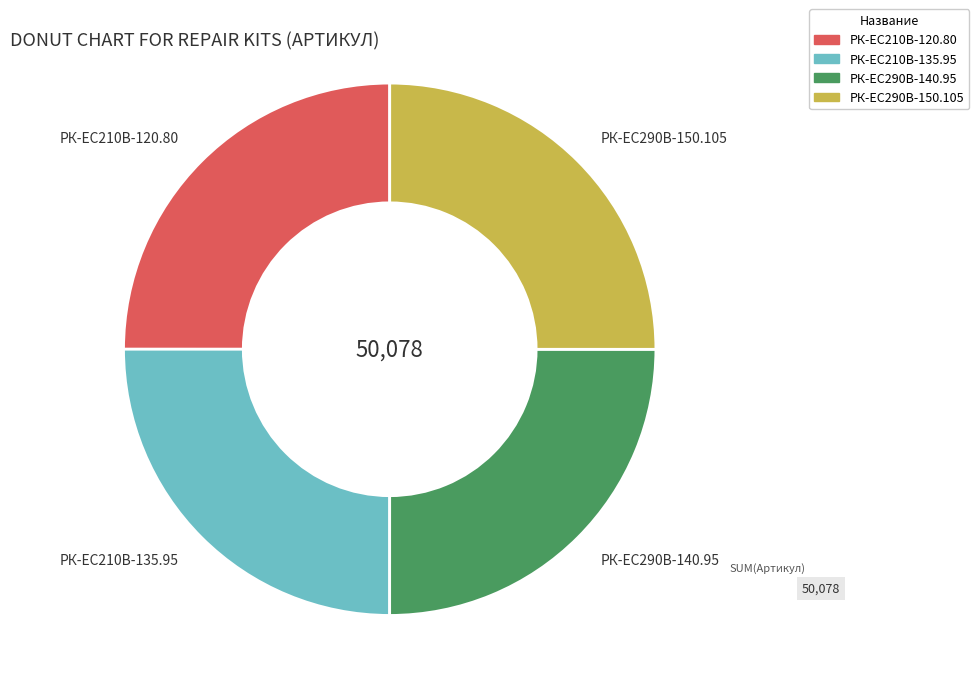

How many segments does this pie chart have?

4